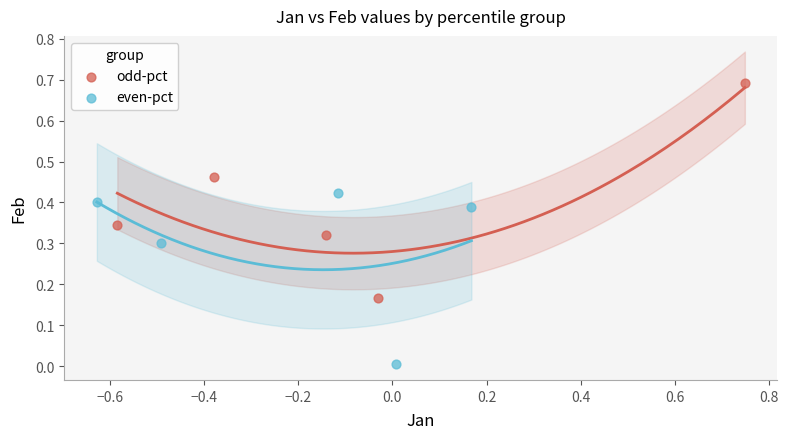

Which series has the widest spread of Y values?

odd‑pct